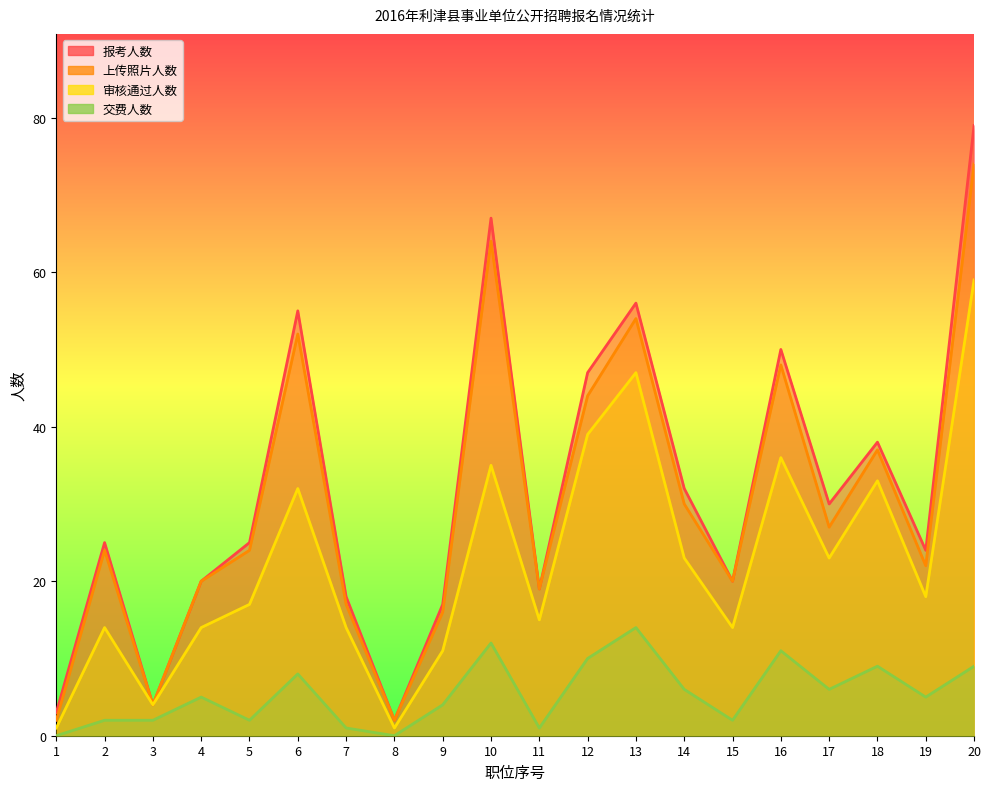

Where does the 交费人数 series first go above 5?

6